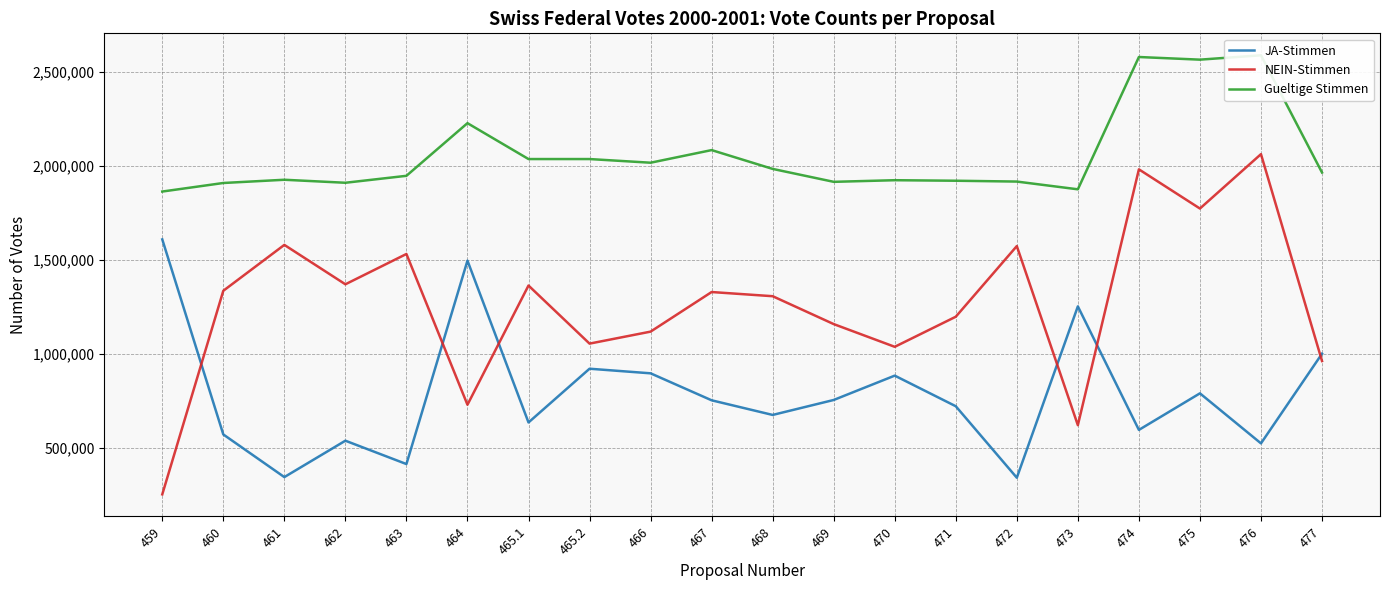

At which category is the sum across all series the highest?

476